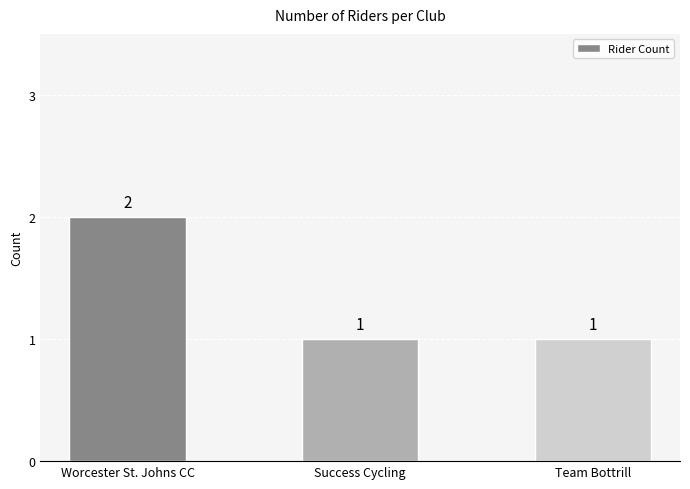

How many data points are above 1?

1